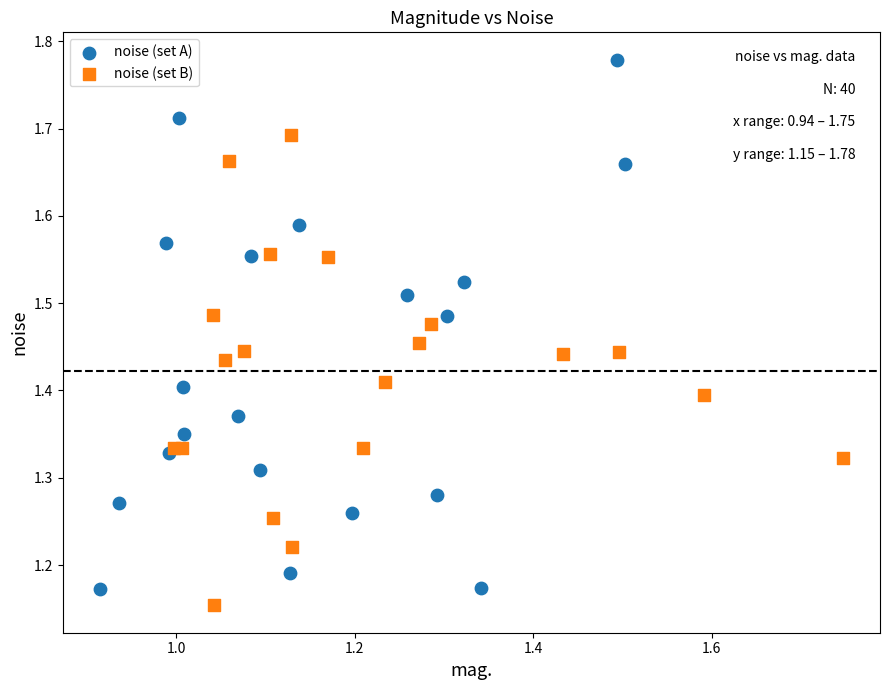

Which series has the largest Y range (max minus min)?

noise (set A)